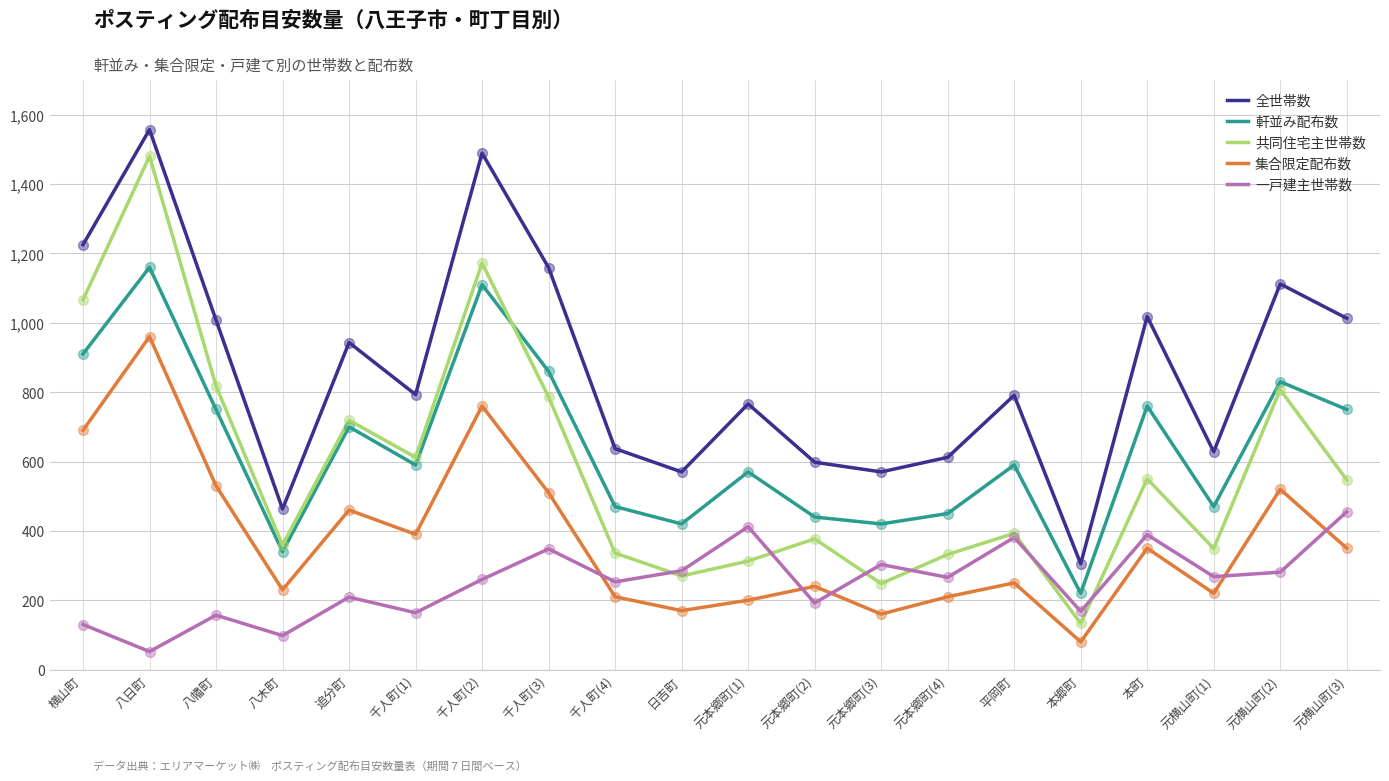

What is the total value across all series at 八木町?

1490